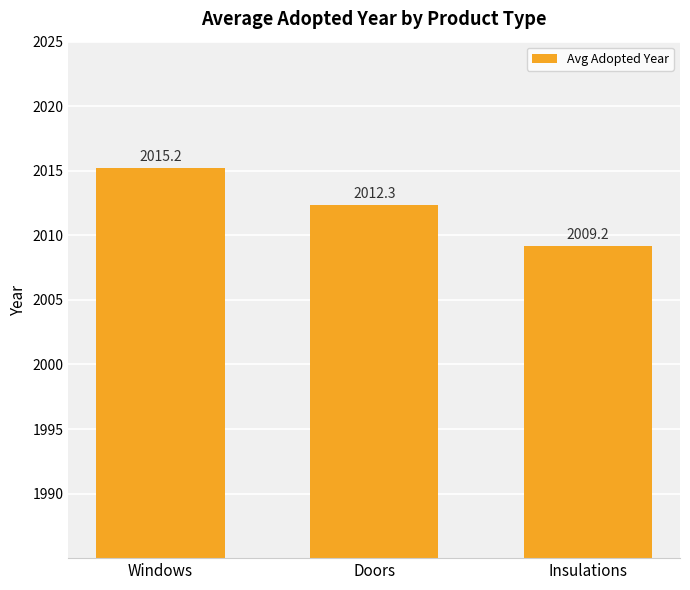

What position from the left is Windows?

1